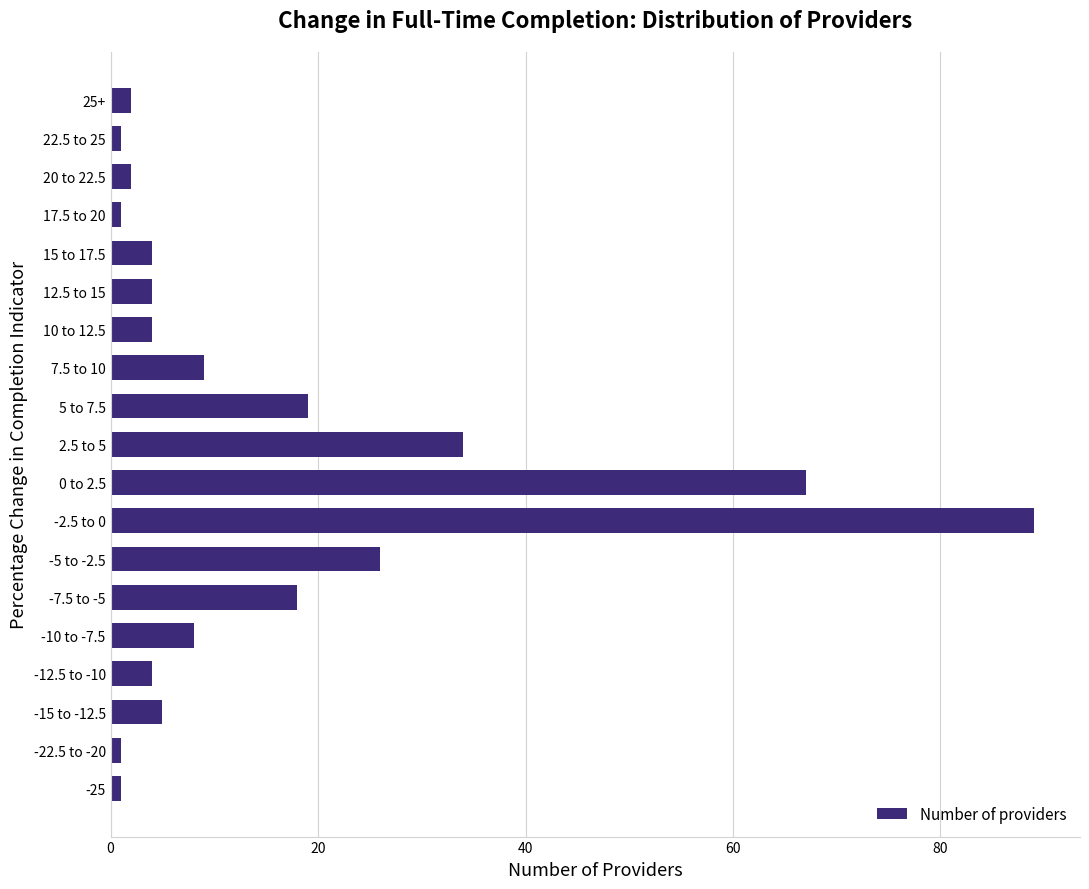

How many series are shown in this chart?

1